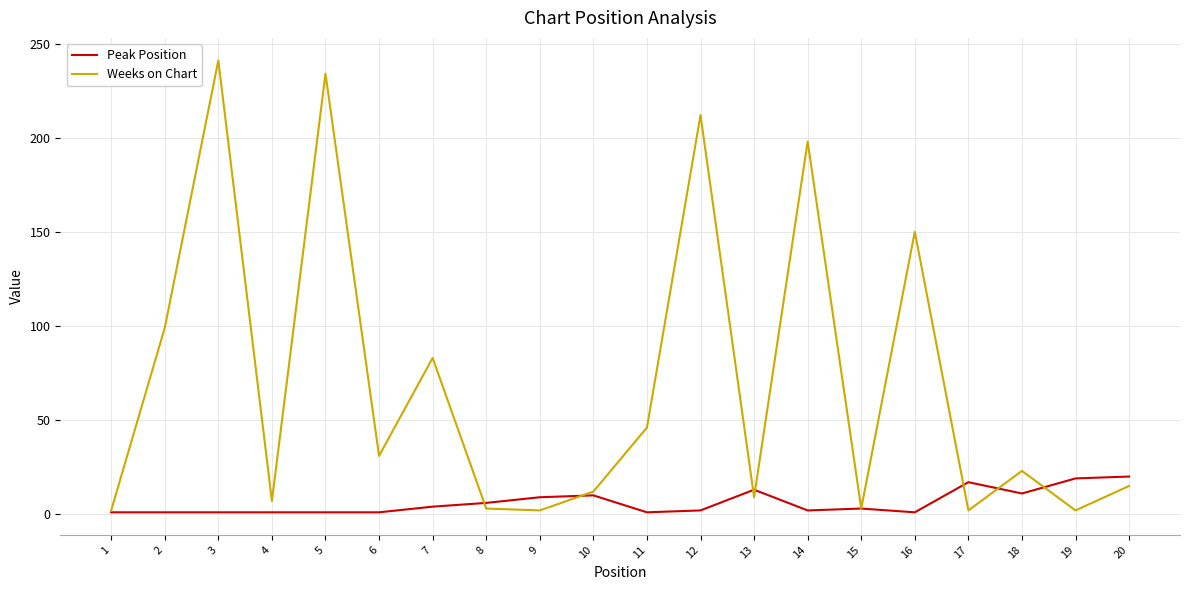

Which series has the largest range (max minus min)?

Weeks on Chart